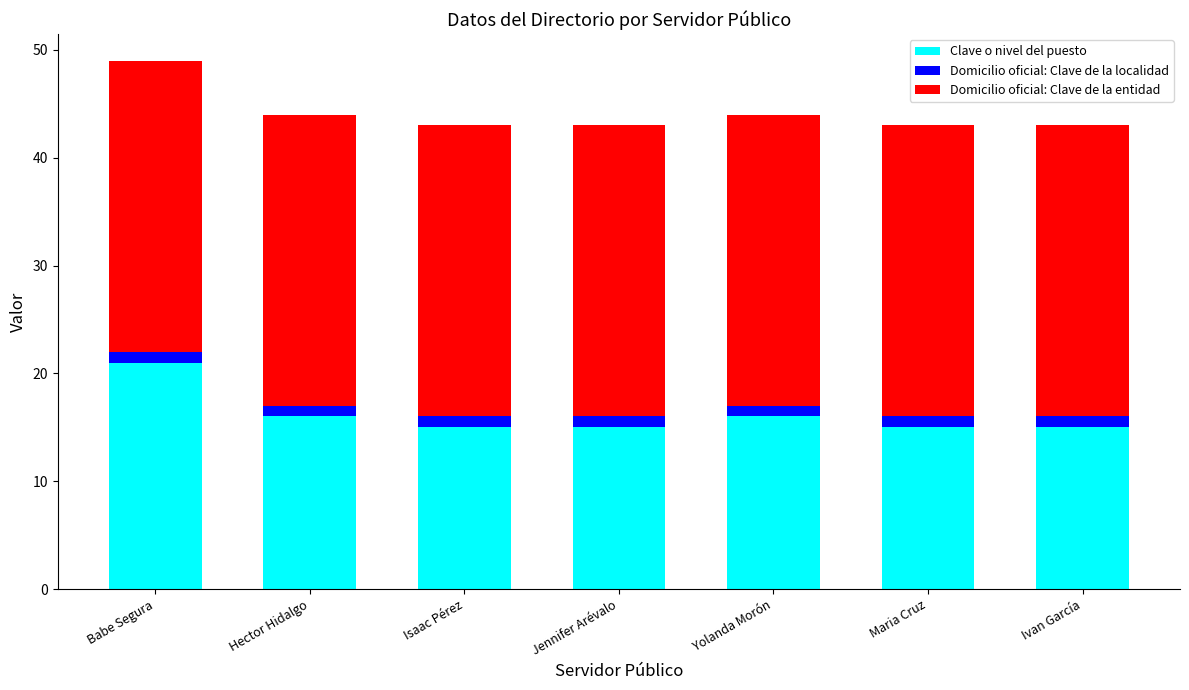

What is the difference between the maximum and second lowest values in the Clave o nivel del puesto series?

6